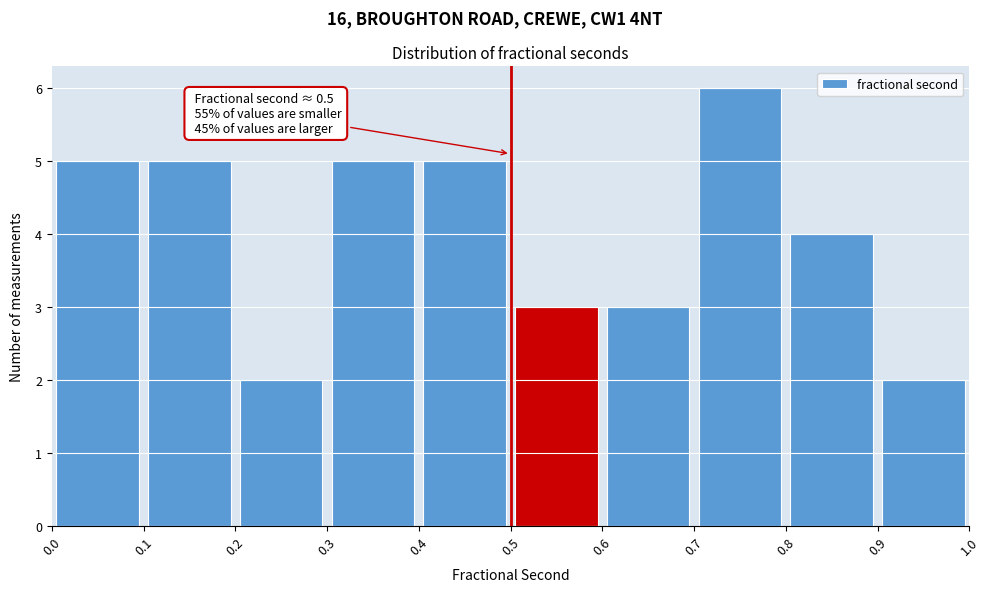

Which range on the x-axis has the tallest bar?

0.7 to 0.8